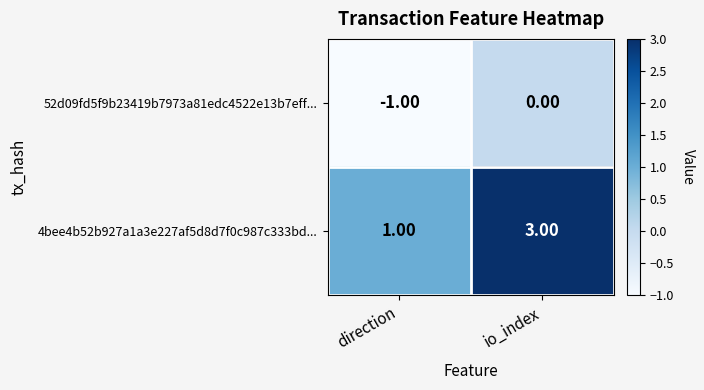

Between direction and io_index, which series saw the biggest shift?

4bee4b52b927a1a3e227af5d8d7f0c987c333bd...